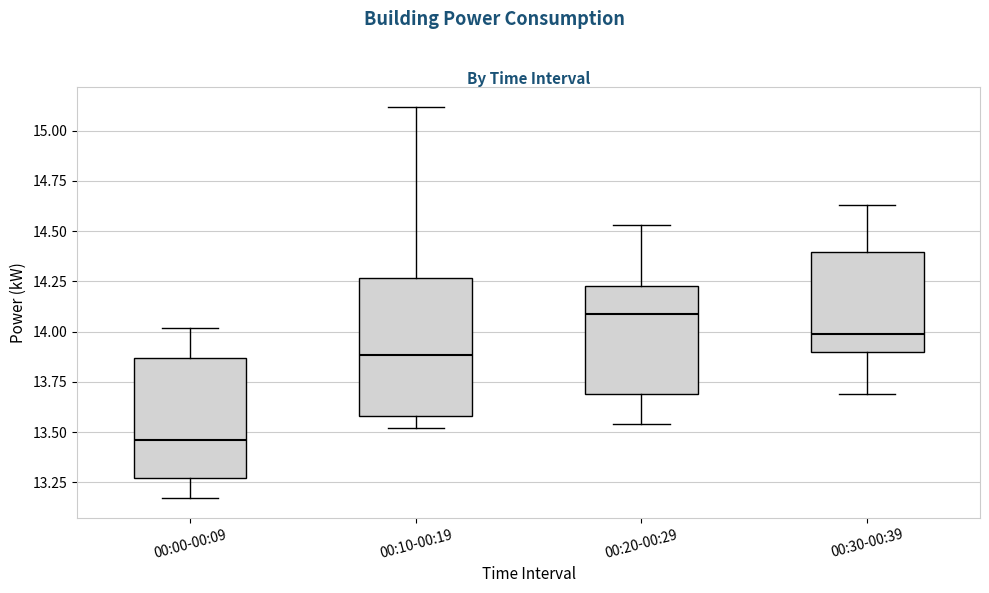

Which box is the tallest, from its lower edge to its upper edge?

00:10-00:19